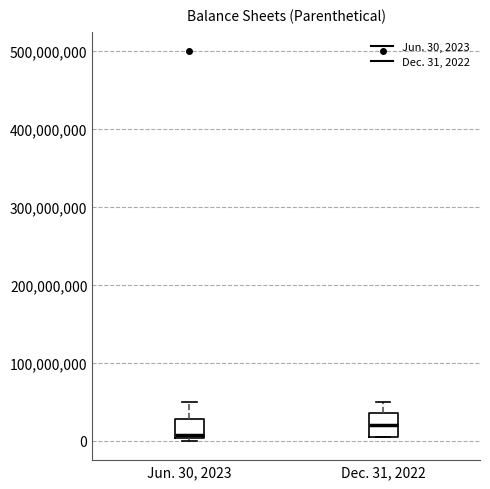

Reading left to right, transcribe this box plot: for each box, give where its median line is, the range the box spans, and where its two whiskers end, as read against the y-axis. The values are not printed on the chart, so give them approximately, as read against the axis.

Jun. 30, 2023: median 10000000, box 0 to 30000000, whiskers 0 (just below the box's lower edge) to 50000000
Dec. 31, 2022: median 20000000, box 10000000 to 40000000, whiskers 10000000 to 50000000